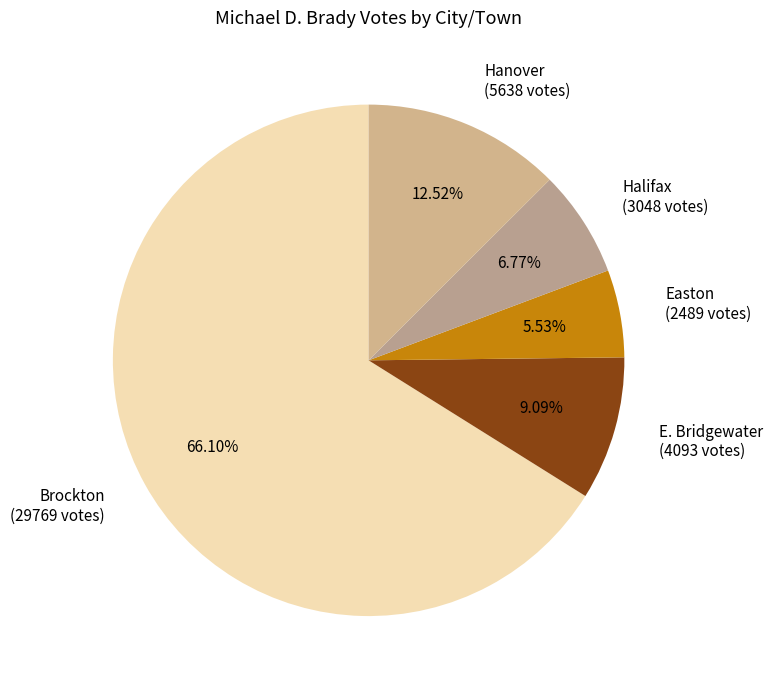

Which category has the smallest portion of the pie?

Easton